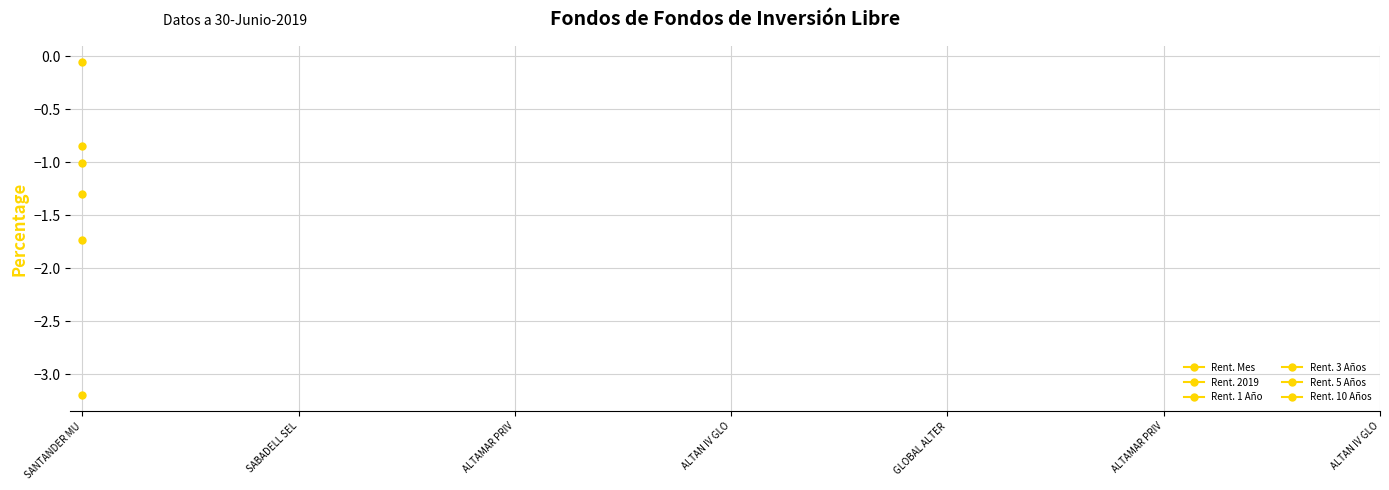

Is the value of Rent. 3 Años at SABADELL SEL greater than the value of Rent. 2019 at ALTAN IV GLO?

No